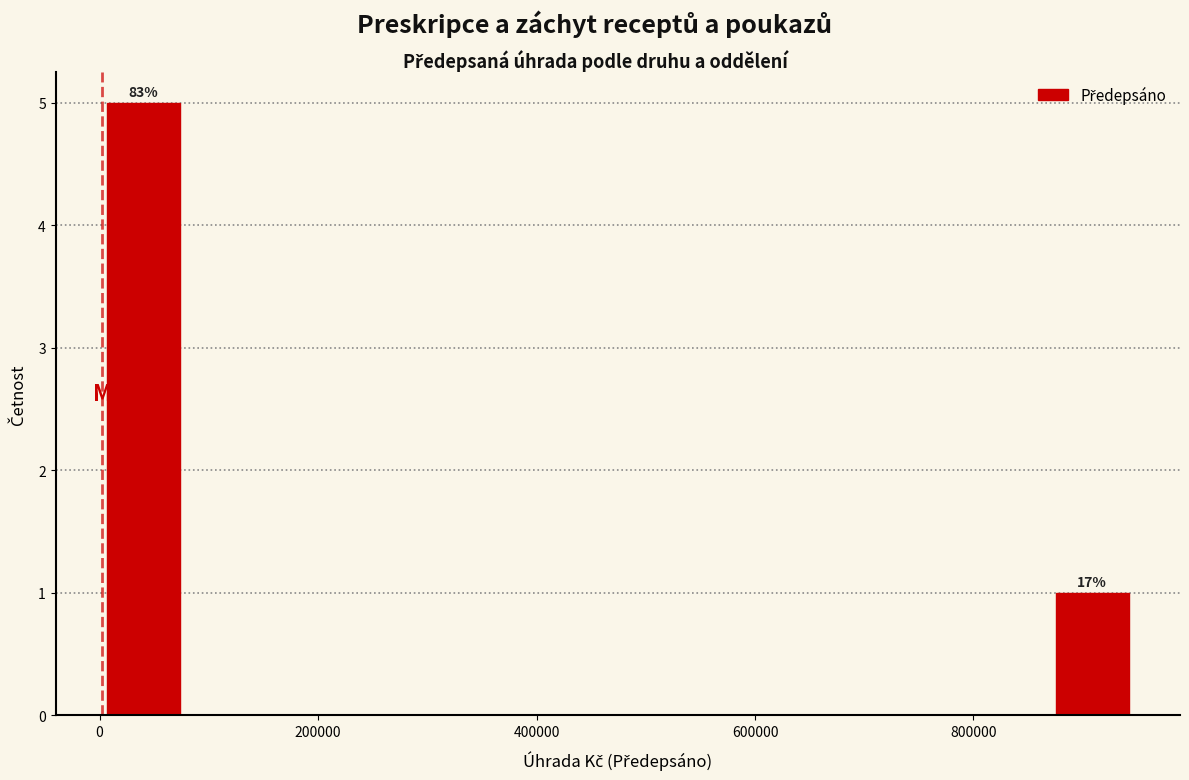

Read against the x-axis, roughly where is the centre of the tallest bar?

40000